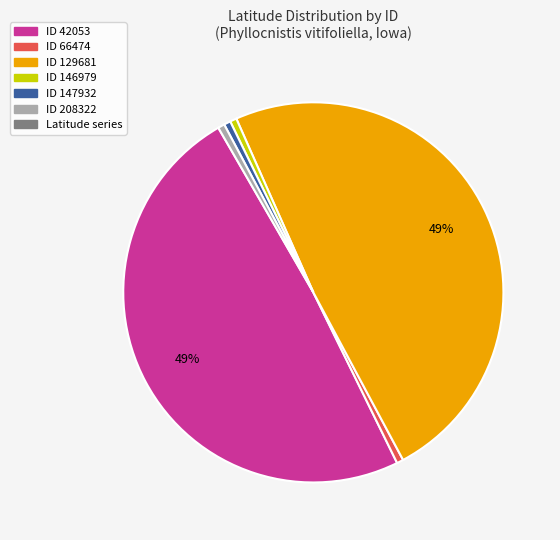

Is there a majority slice in this chart?

No